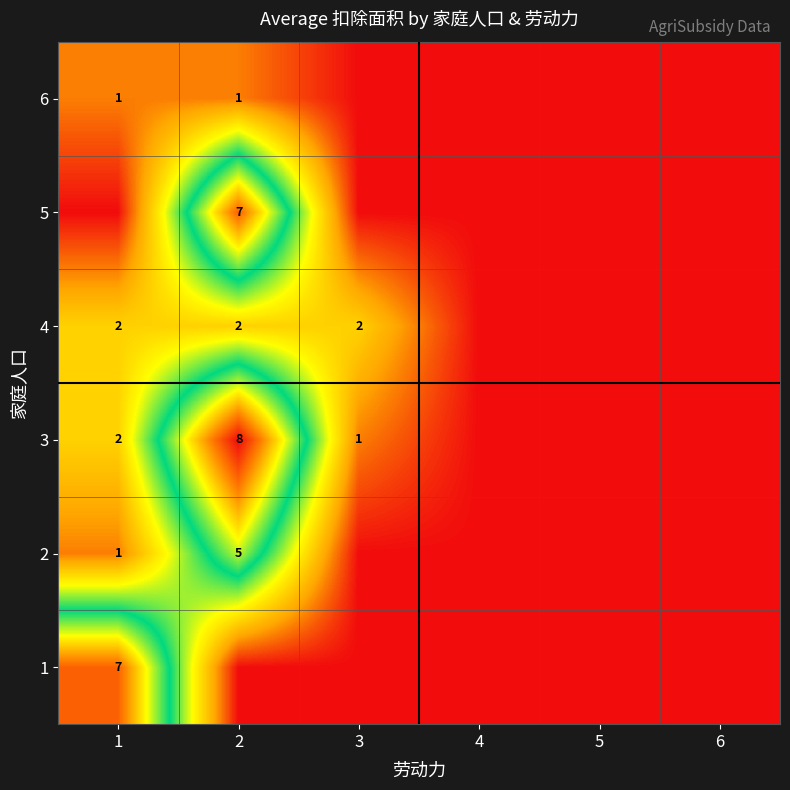

Which series has the largest total across all categories?

3